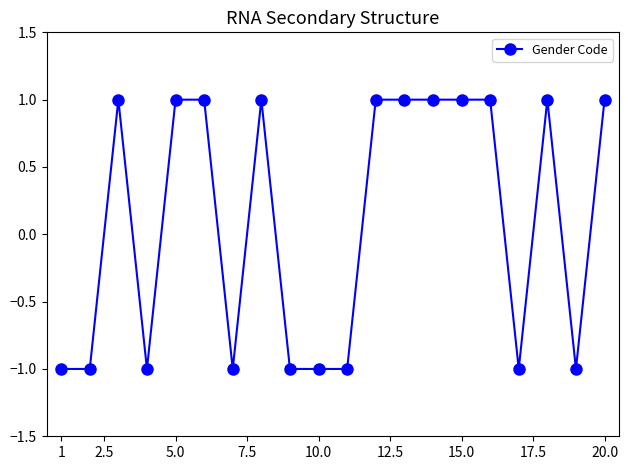

Reading right to left, extract all data points from this chart.

1	-1	1	-1	1	1	1	1	1	-1	-1	-1	1	-1	1	1	-1	1	-1	-1